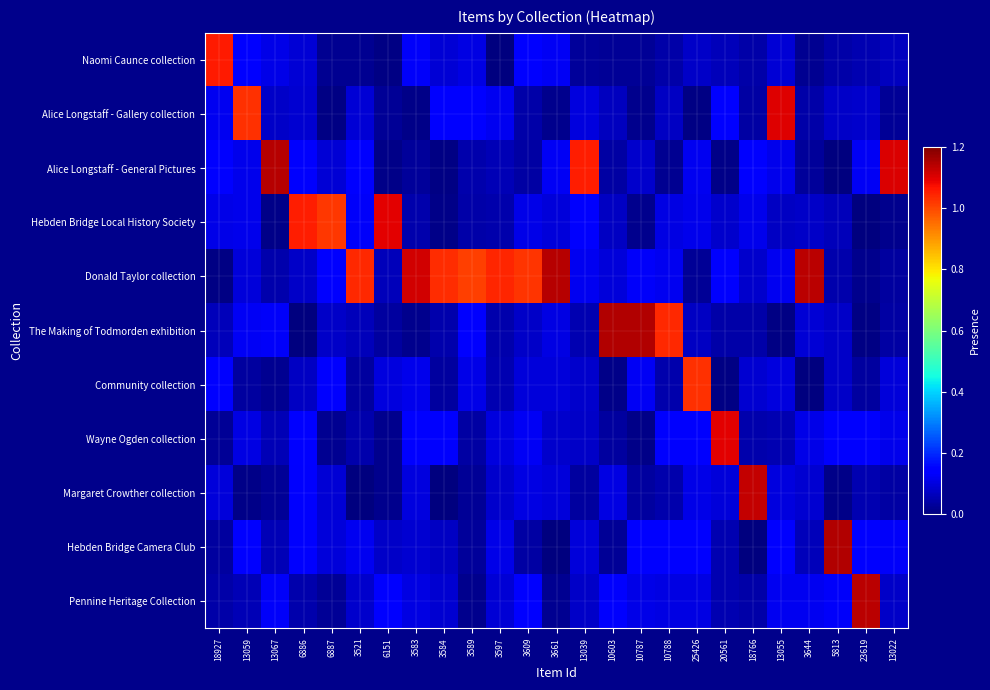

Reading left to right, extract all data points from this chart.

Naomi Caunce collection: 18927=1.1	13059=0.1	13067=0.1	6886=0.1	6887=0.0	3521=0.0	6151=0.0	3583=0.1	3584=0.1	3589=0.1	3597=0.0	3609=0.1	3661=0.1	13039=0.0	10603=0.0	10787=0.0	10788=0.0	25426=0.1	20561=0.1	18766=0.0	13055=0.1	3644=0.0	5813=0.0	23619=0.1	13022=0.1
Alice Longstaff - Gallery collection: 18927=0.1	13059=1.0	13067=0.1	6886=0.1	6887=0.0	3521=0.1	6151=0.0	3583=0.0	3584=0.1	3589=0.1	3597=0.1	3609=0.0	3661=0.0	13039=0.1	10603=0.1	10787=0.0	10788=0.1	25426=0.0	20561=0.1	18766=0.0	13055=1.1	3644=0.0	5813=0.1	23619=0.1	13022=0.0
Alice Longstaff - General Pictures: 18927=0.1	13059=0.1	13067=1.1	6886=0.1	6887=0.1	3521=0.1	6151=0.0	3583=0.0	3584=0.0	3589=0.0	3597=0.1	3609=0.0	3661=0.1	13039=1.1	10603=0.0	10787=0.1	10788=0.0	25426=0.1	20561=0.0	18766=0.1	13055=0.1	3644=0.0	5813=0.0	23619=0.1	13022=1.1
Hebden Bridge Local History Society: 18927=0.1	13059=0.1	13067=0.0	6886=1.1	6887=1.0	3521=0.1	6151=1.1	3583=0.0	3584=0.0	3589=0.0	3597=0.0	3609=0.1	3661=0.1	13039=0.1	10603=0.1	10787=0.0	10788=0.1	25426=0.1	20561=0.1	18766=0.1	13055=0.1	3644=0.1	5813=0.1	23619=0.0	13022=0.0
Donald Taylor collection: 18927=0.0	13059=0.1	13067=0.0	6886=0.1	6887=0.1	3521=1.0	6151=0.1	3583=1.1	3584=1.0	3589=1.0	3597=1.0	3609=1.0	3661=1.1	13039=0.1	10603=0.1	10787=0.1	10788=0.1	25426=0.0	20561=0.1	18766=0.1	13055=0.1	3644=1.1	5813=0.0	23619=0.0	13022=0.0
The Making of Todmorden exhibition: 18927=0.1	13059=0.1	13067=0.1	6886=0.0	6887=0.1	3521=0.1	6151=0.0	3583=0.0	3584=0.1	3589=0.1	3597=0.0	3609=0.1	3661=0.1	13039=0.1	10603=1.1	10787=1.1	10788=1.0	25426=0.1	20561=0.0	18766=0.0	13055=0.0	3644=0.1	5813=0.1	23619=0.0	13022=0.0
Community collection: 18927=0.1	13059=0.0	13067=0.0	6886=0.1	6887=0.1	3521=0.0	6151=0.1	3583=0.1	3584=0.0	3589=0.1	3597=0.1	3609=0.1	3661=0.1	13039=0.1	10603=0.0	10787=0.1	10788=0.0	25426=1.0	20561=0.0	18766=0.1	13055=0.1	3644=0.0	5813=0.1	23619=0.0	13022=0.1
Wayne Ogden collection: 18927=0.0	13059=0.1	13067=0.1	6886=0.1	6887=0.0	3521=0.1	6151=0.0	3583=0.1	3584=0.1	3589=0.0	3597=0.1	3609=0.1	3661=0.1	13039=0.1	10603=0.0	10787=0.0	10788=0.1	25426=0.1	20561=1.1	18766=0.1	13055=0.1	3644=0.1	5813=0.1	23619=0.1	13022=0.1
Margaret Crowther collection: 18927=0.1	13059=0.0	13067=0.0	6886=0.1	6887=0.1	3521=0.0	6151=0.0	3583=0.1	3584=0.0	3589=0.0	3597=0.1	3609=0.1	3661=0.1	13039=0.0	10603=0.1	10787=0.0	10788=0.0	25426=0.1	20561=0.1	18766=1.1	13055=0.1	3644=0.1	5813=0.0	23619=0.1	13022=0.0
Hebden Bridge Camera Club: 18927=0.0	13059=0.1	13067=0.1	6886=0.1	6887=0.1	3521=0.1	6151=0.1	3583=0.1	3584=0.1	3589=0.0	3597=0.1	3609=0.0	3661=0.0	13039=0.1	10603=0.0	10787=0.1	10788=0.1	25426=0.1	20561=0.1	18766=0.0	13055=0.1	3644=0.1	5813=1.1	23619=0.1	13022=0.1
Pennine Heritage Collection: 18927=0.0	13059=0.1	13067=0.1	6886=0.0	6887=0.0	3521=0.1	6151=0.1	3583=0.1	3584=0.1	3589=0.0	3597=0.1	3609=0.1	3661=0.0	13039=0.1	10603=0.1	10787=0.1	10788=0.1	25426=0.1	20561=0.1	18766=0.0	13055=0.1	3644=0.1	5813=0.1	23619=1.1	13022=0.1